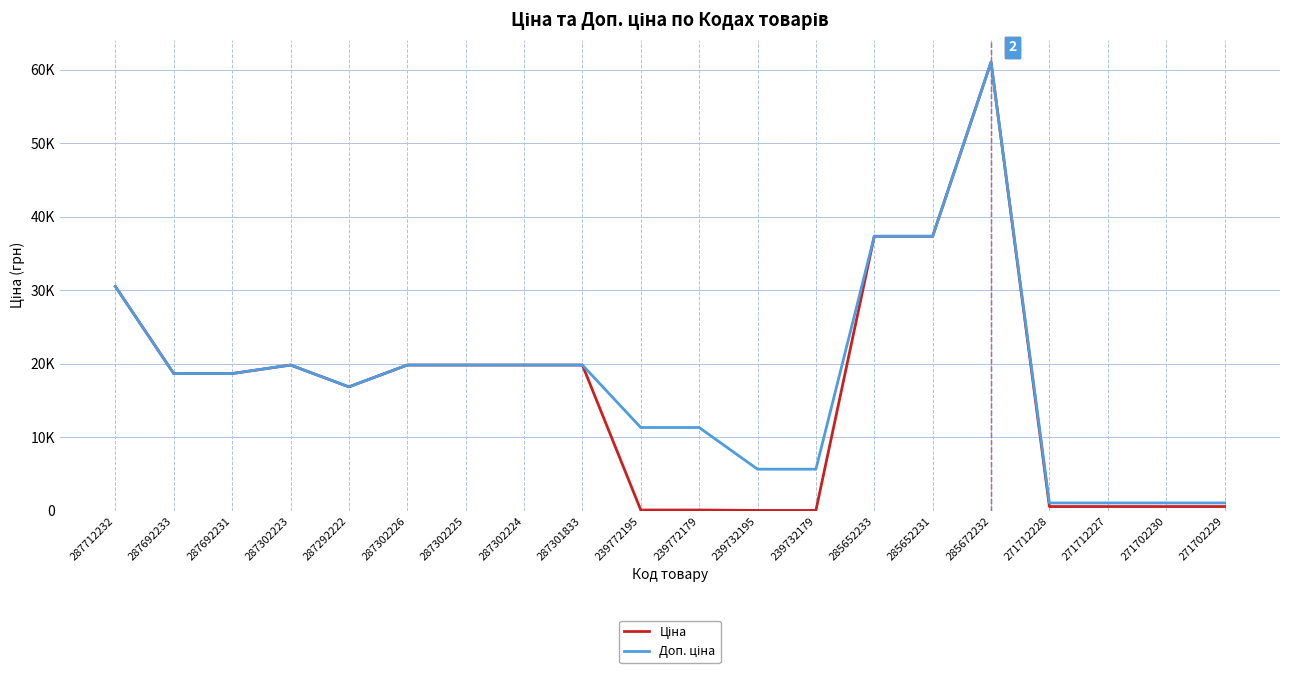

List the series in order of their overall mean, lowest first.

Ціна, Доп. ціна